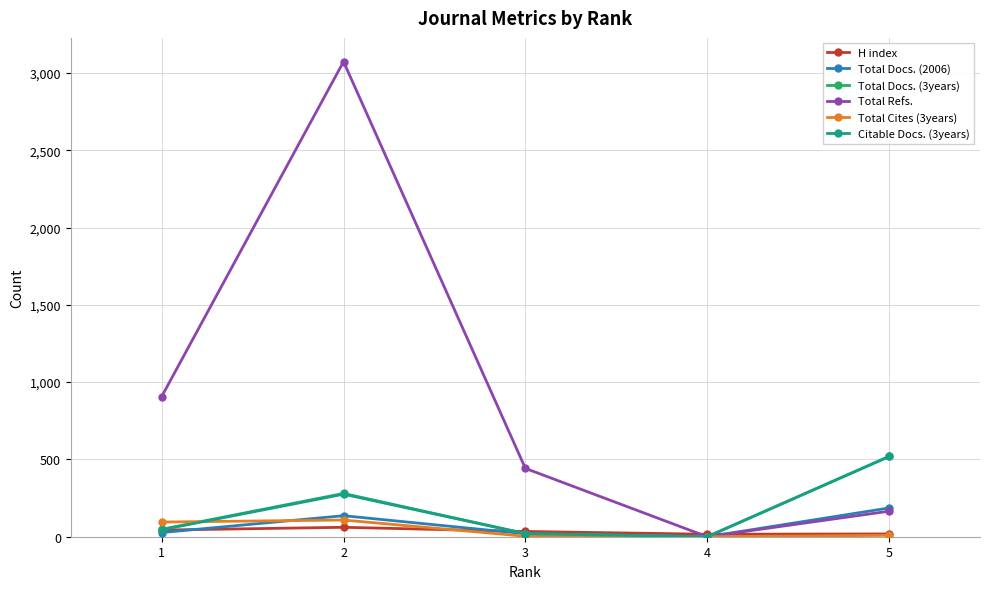

What is the value of the H index point at the 4th from the left?

16